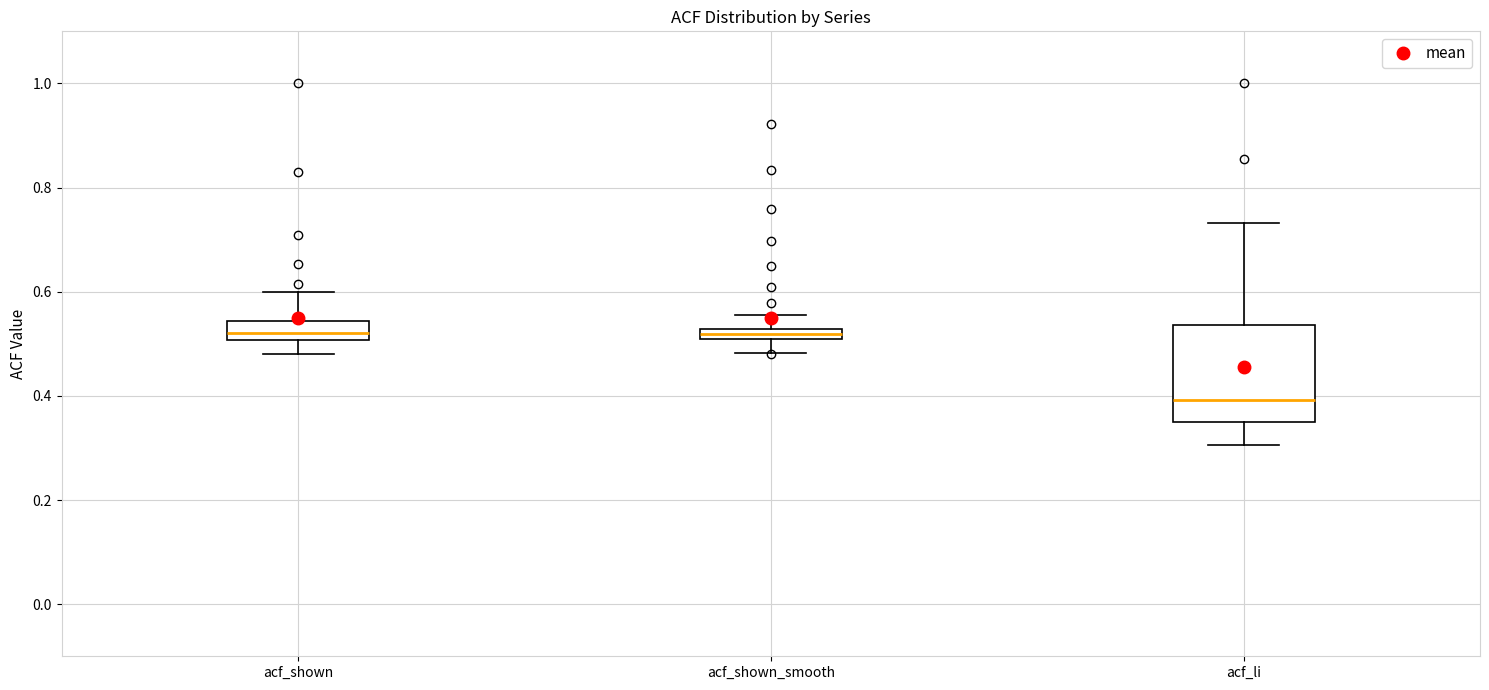

Where is the lower edge of the box for acf_li on the y-axis? The values are not printed on the chart, so give them approximately, as read against the axis.

0.34